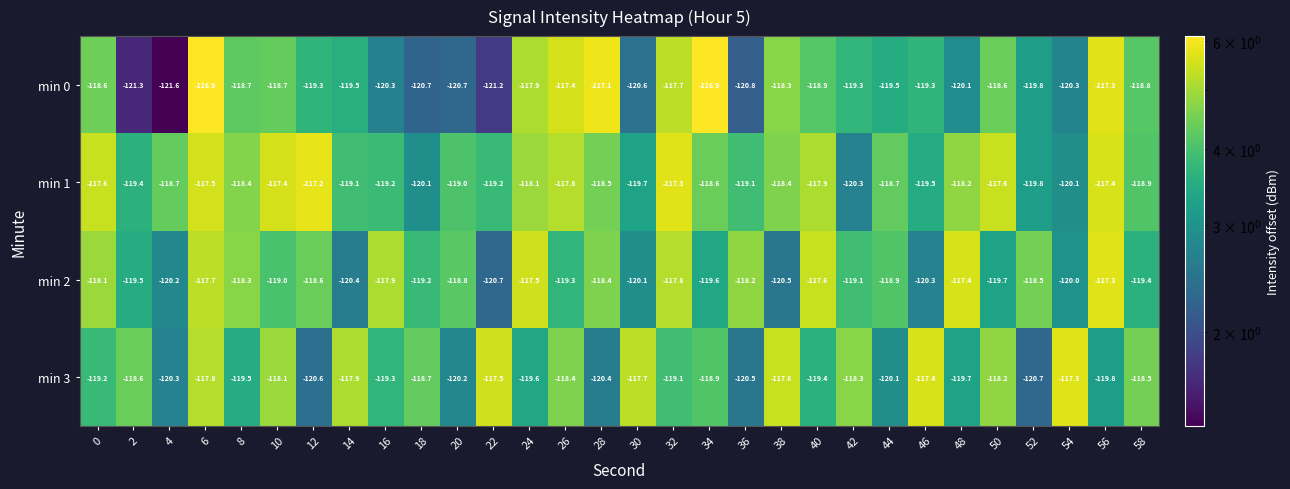

What is the difference between the highest and lowest values at 30?

2.9